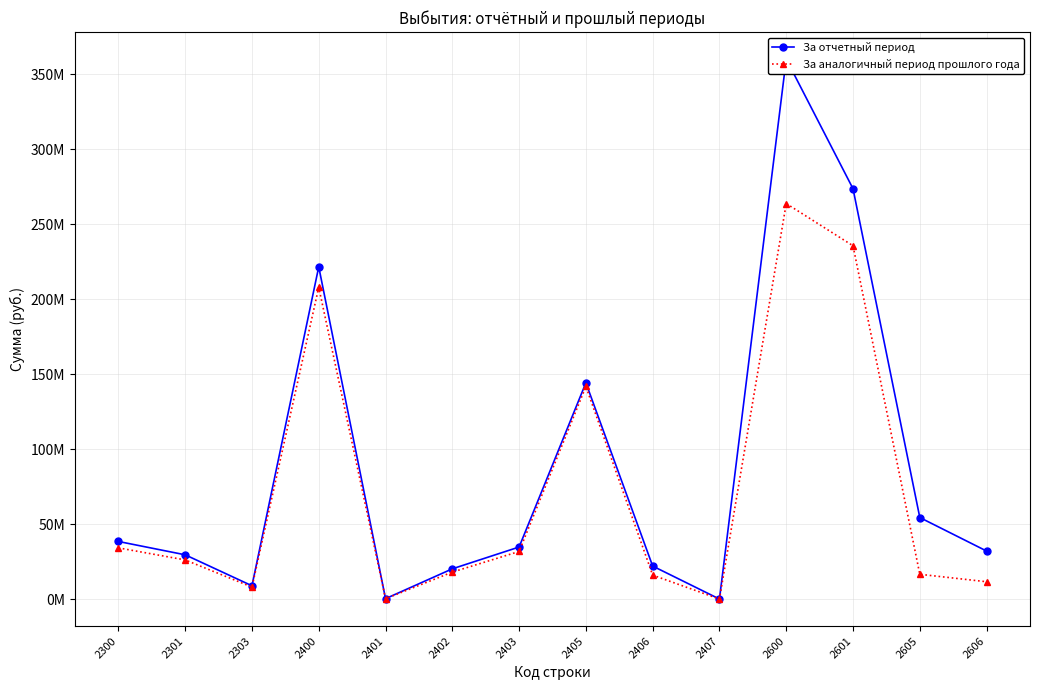

What is the value of the За отчетный период point at the 9th from the left?

22030067.8